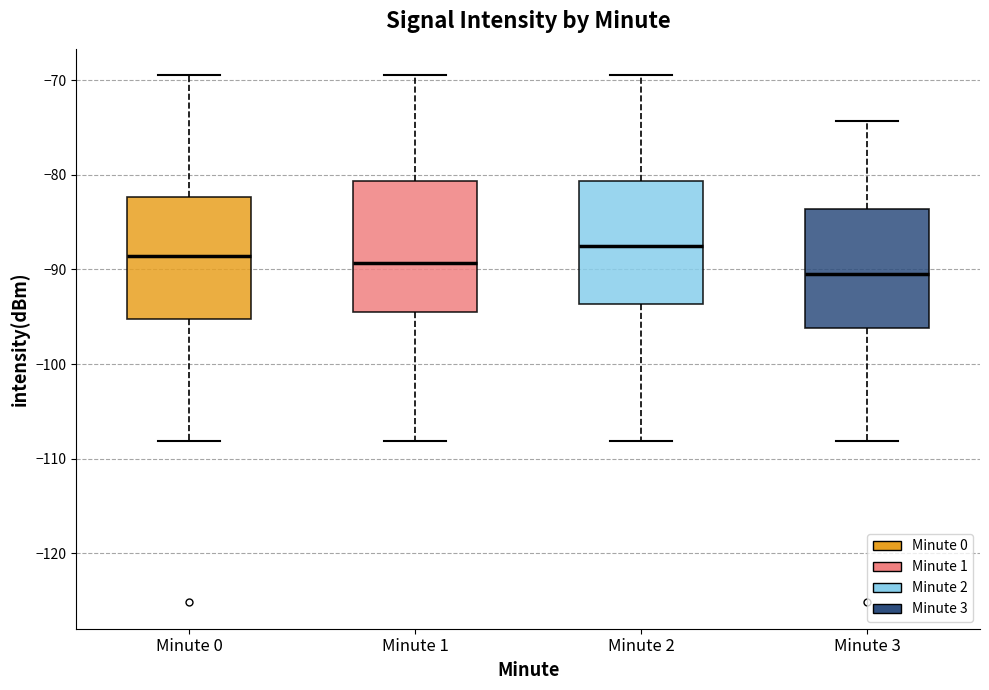

Where is the lower edge of the box for Minute 1 on the y-axis? The values are not printed on the chart, so give them approximately, as read against the axis.

-94